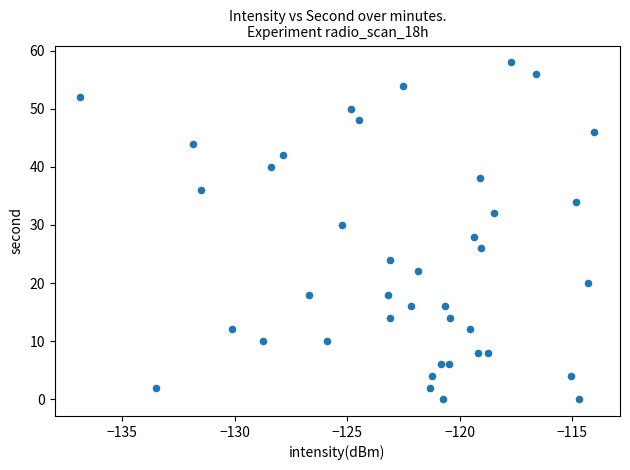

What is the range of Y values (max minus min)?

58